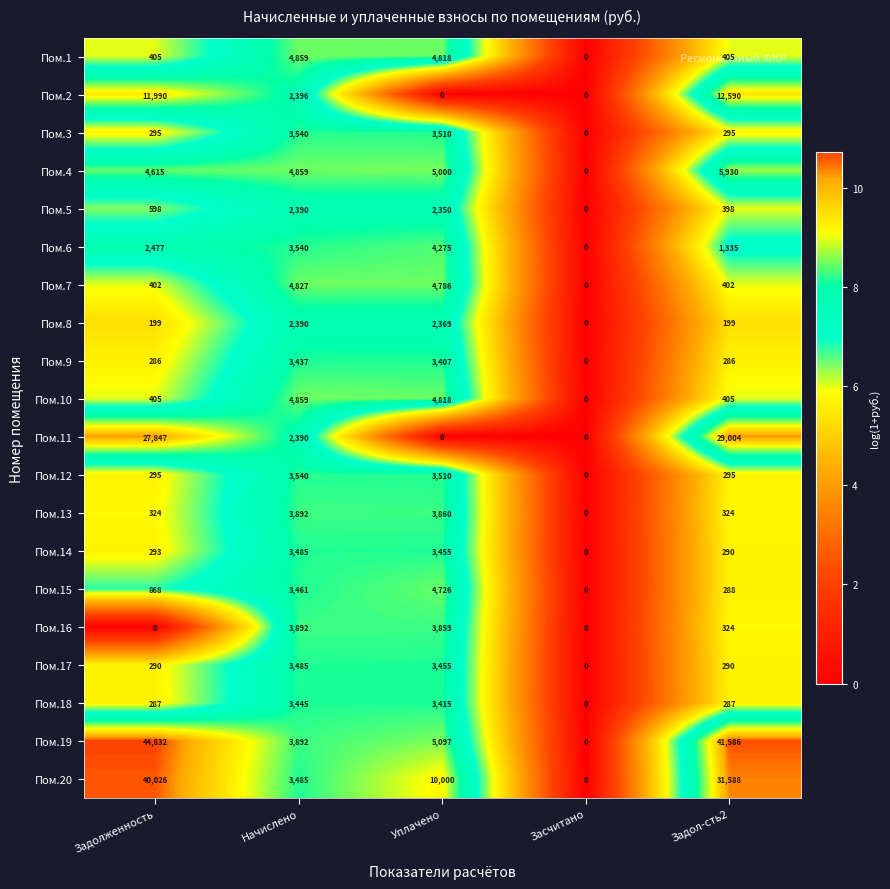

At which label is Пом.6 closest to 2137?

Задолженность